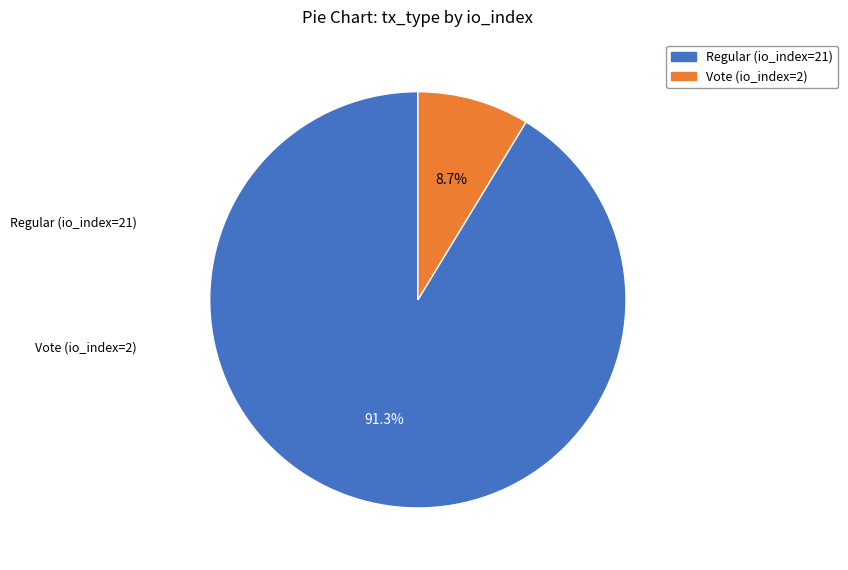

What is the ratio of the value at Vote (io_index=2) to the value at Regular (io_index=21)?

0.1